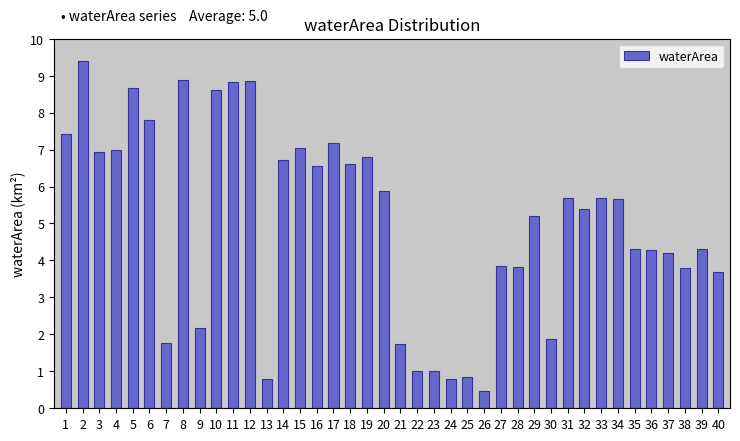

Read the value at 40.

3.7